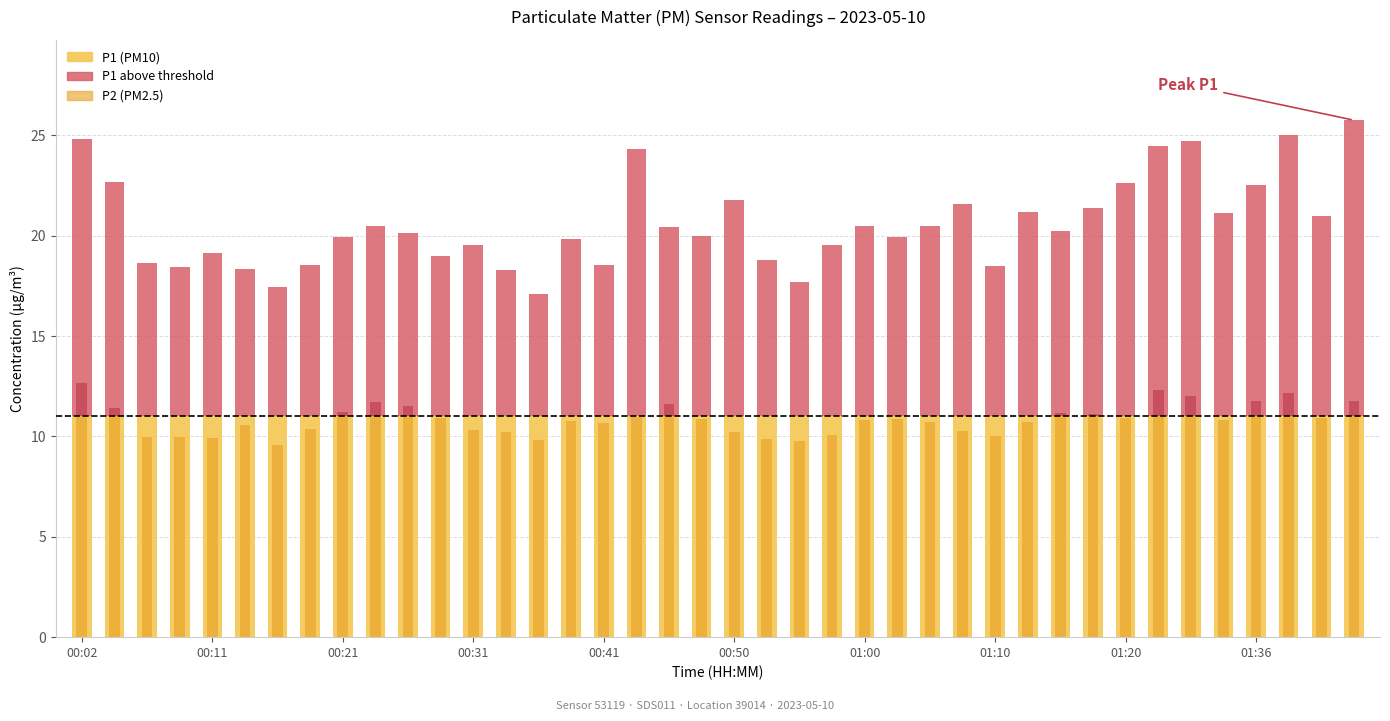

What is the value of the P1 bar at the 5th from the left?

19.1